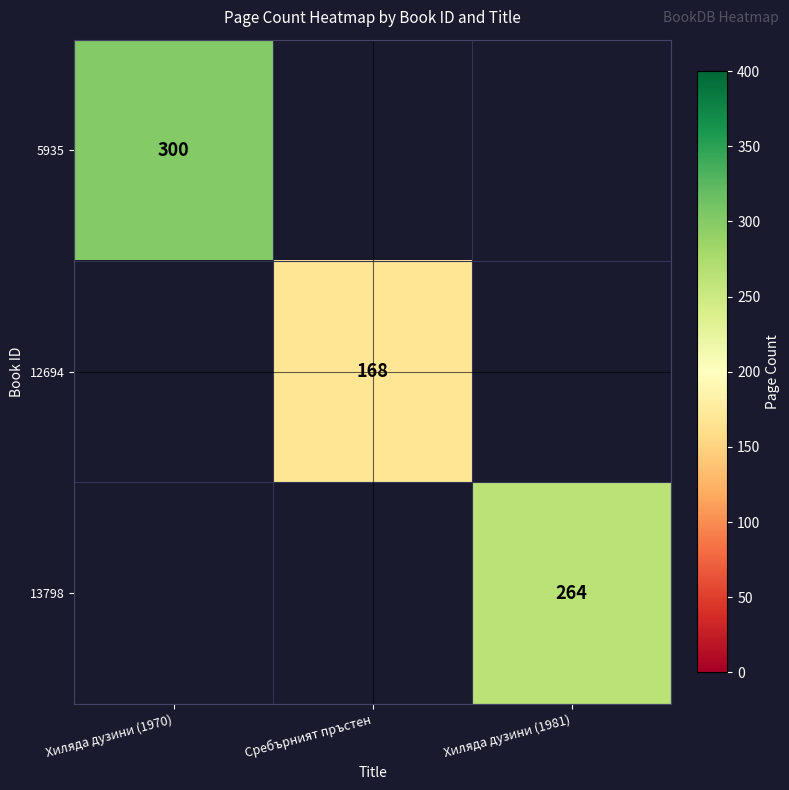

The 5935 series shows 300 at Хиляда дузини (1970). True or false?

True